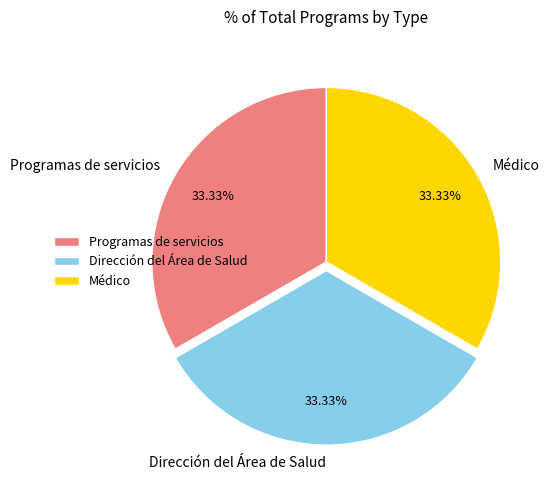

What is the ratio of the value at Dirección del Área de Salud to the value at Médico?

1.0